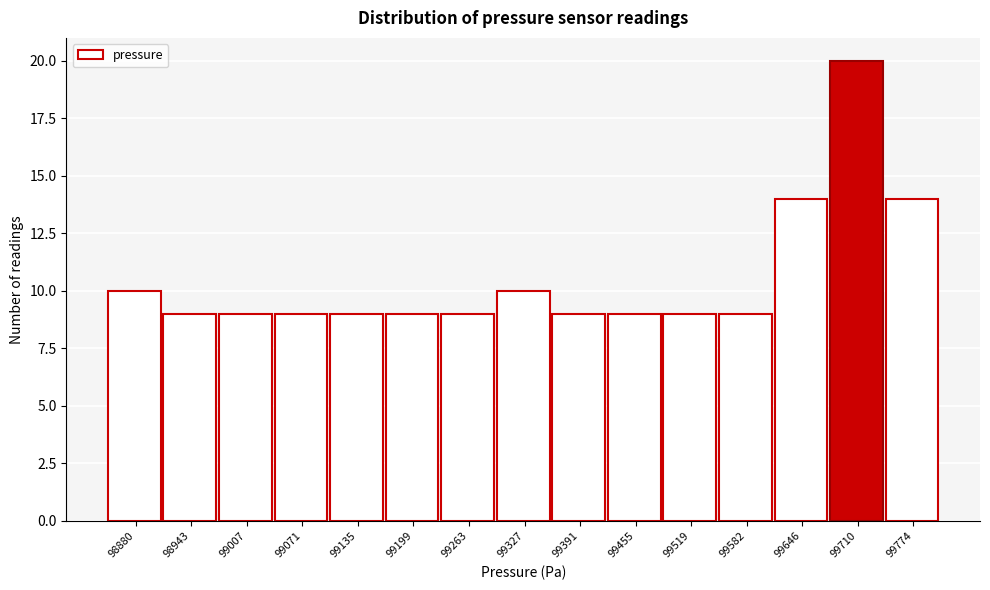

Reading left to right, extract all data points from this chart.

98880=10	98943=9	99007=9	99071=9	99135=9	99199=9	99263=9	99327=10	99391=9	99455=9	99519=9	99582=9	99646=14	99710=20	99774=14